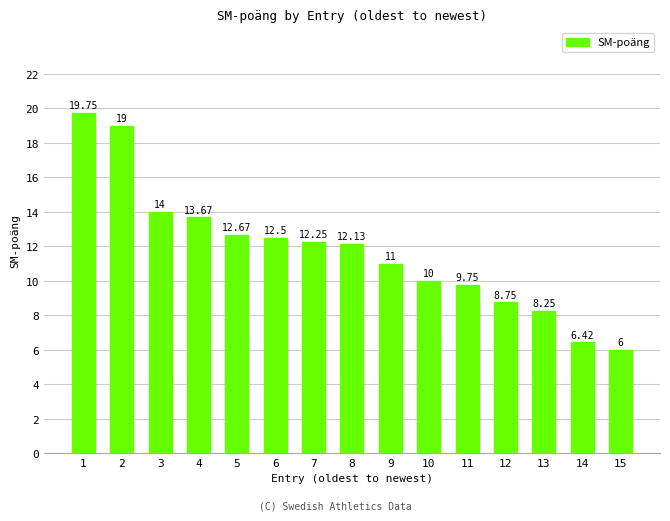

Does the chart contain stacked bars?

No